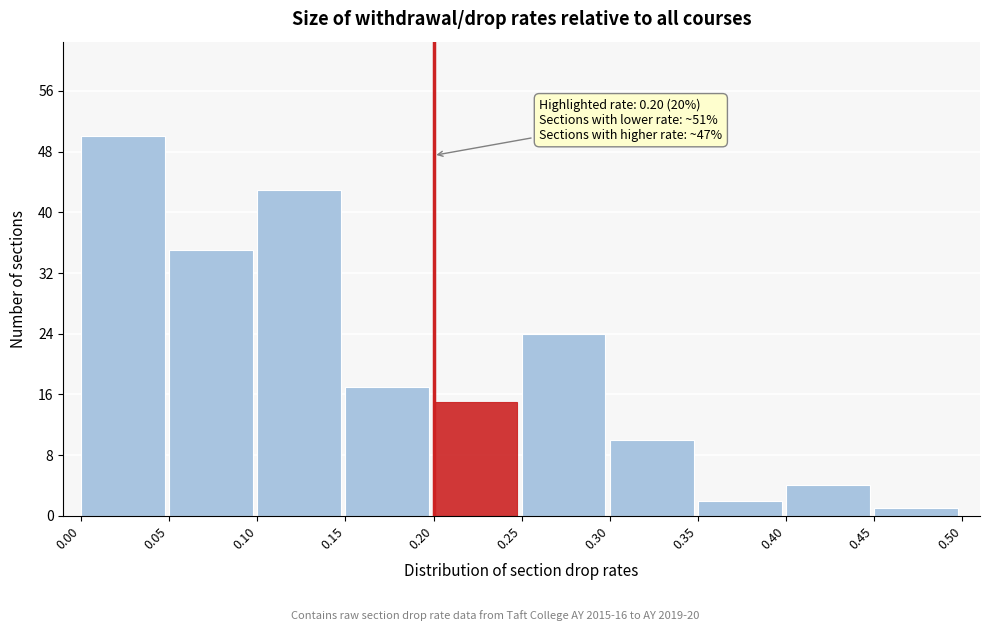

Which range on the x-axis has the tallest bar?

0.00 to 0.05